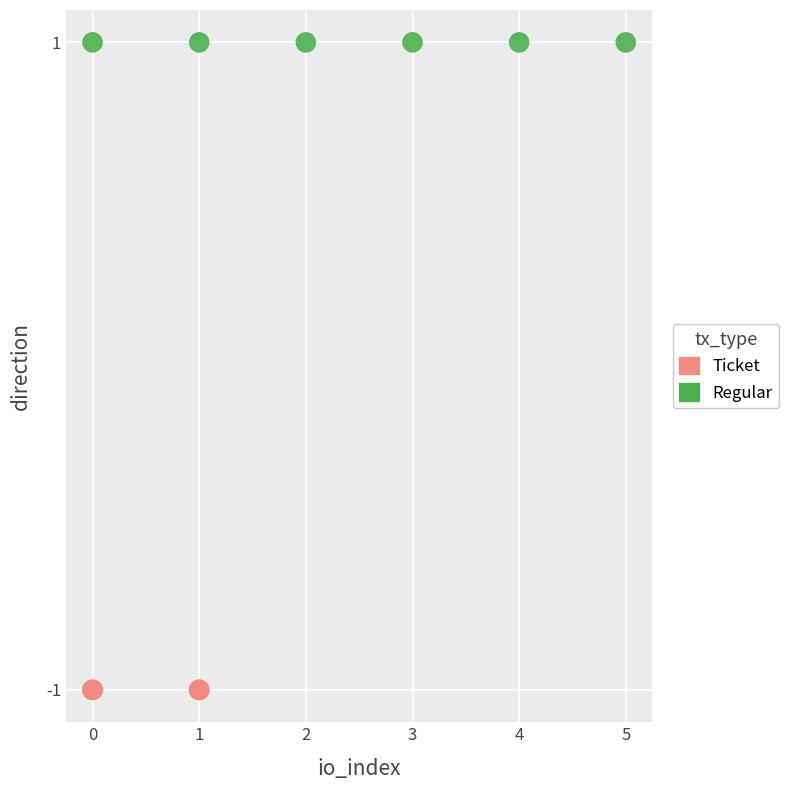

What are all the series names shown in the legend?

Ticket, Regular